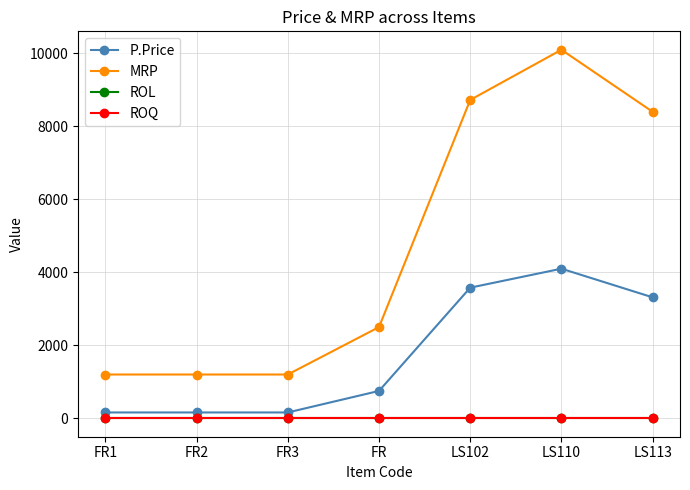

Does the chart have visible grid lines?

Yes